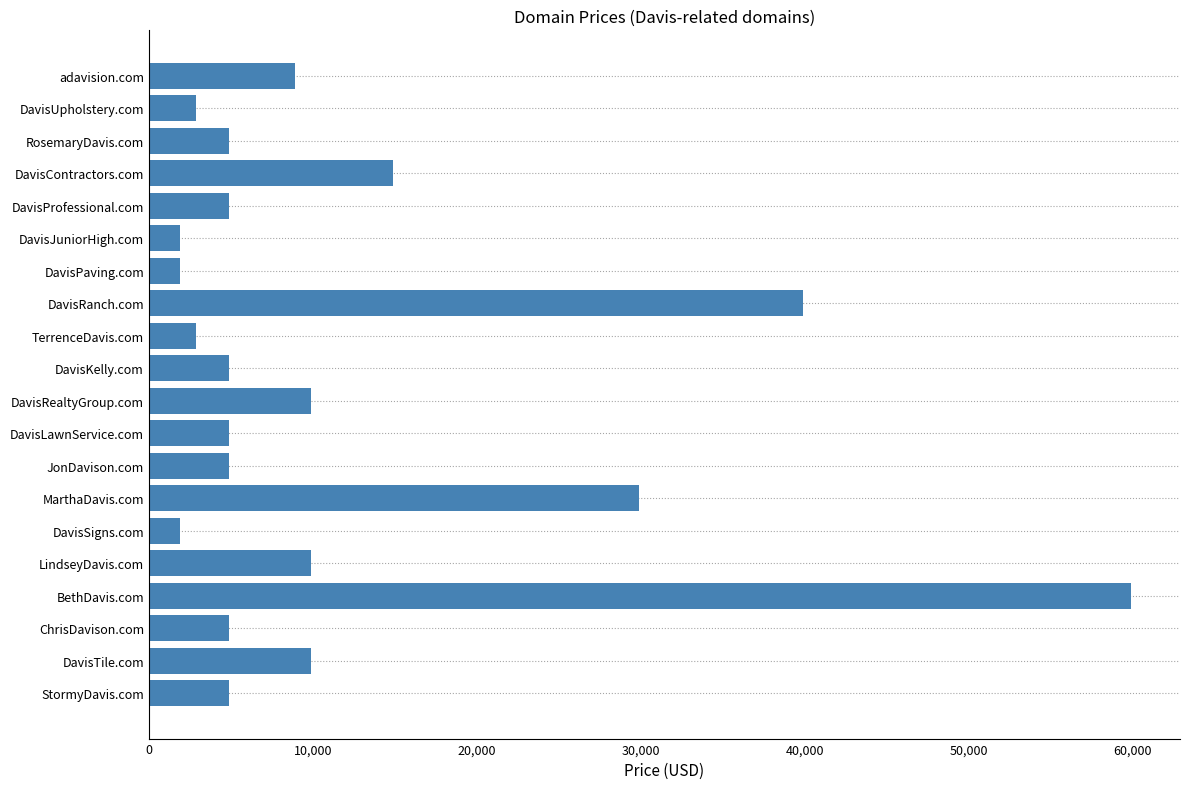

What is the change in value from adavision.com to StormyDavis.com?

-4000